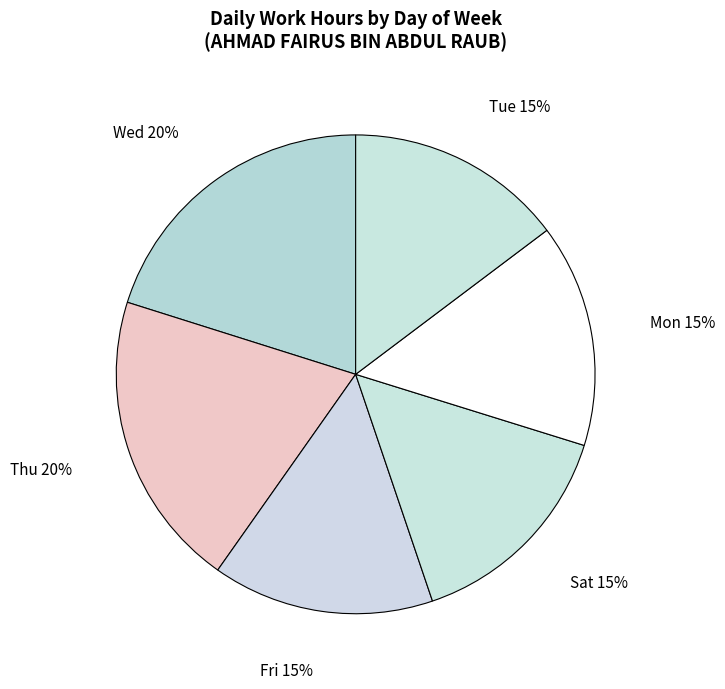

How many slices are in this pie chart?

6